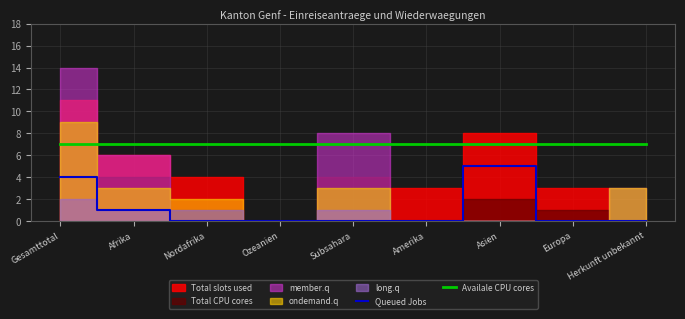

What is the label of the 1st point from the left?

Gesamttotal